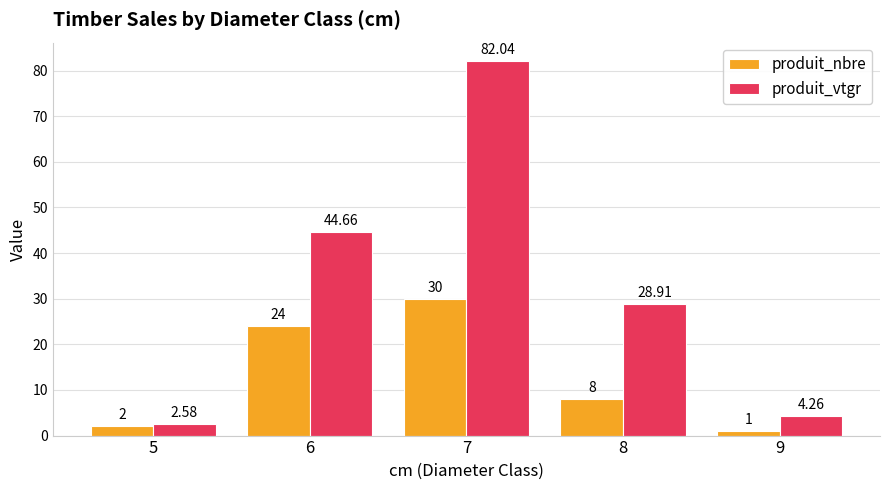

What is the total value across all series at 7?

112.0